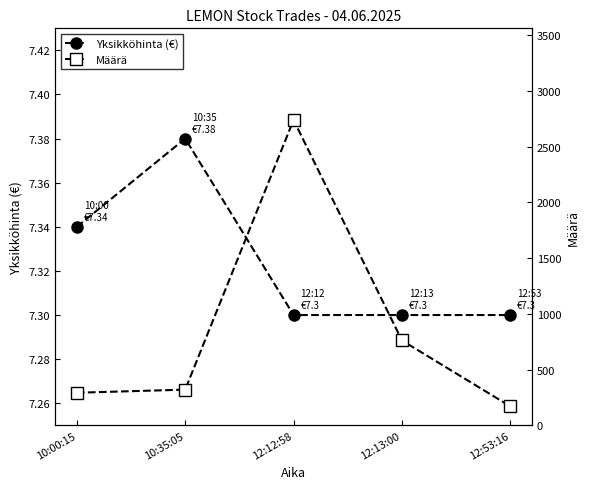

True or false: Määrä has more than 1 points higher than both neighbors.

False